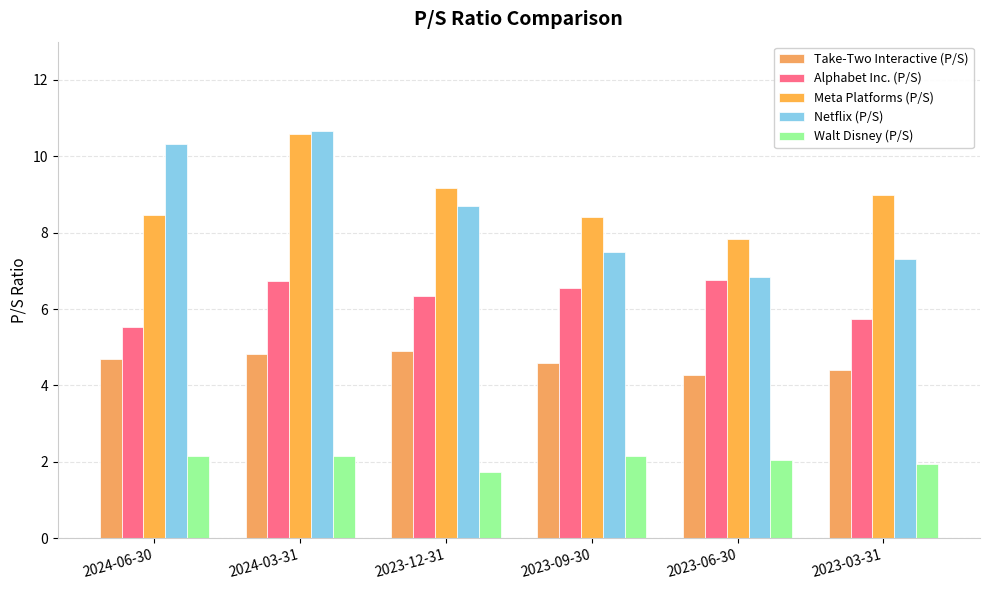

Is it true that Netflix (P/S) equals 10.3 at 2024-06-30?

True